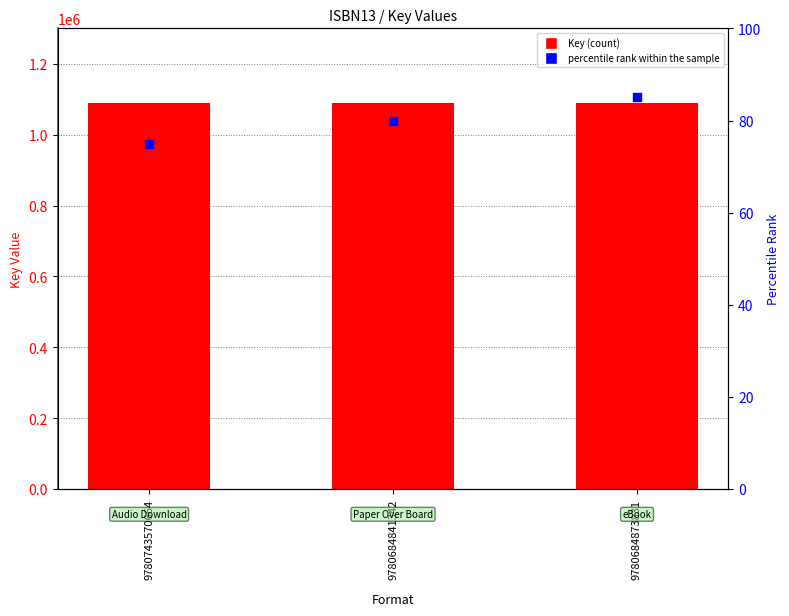

At how many categories does at least one series exceed 693884?

3